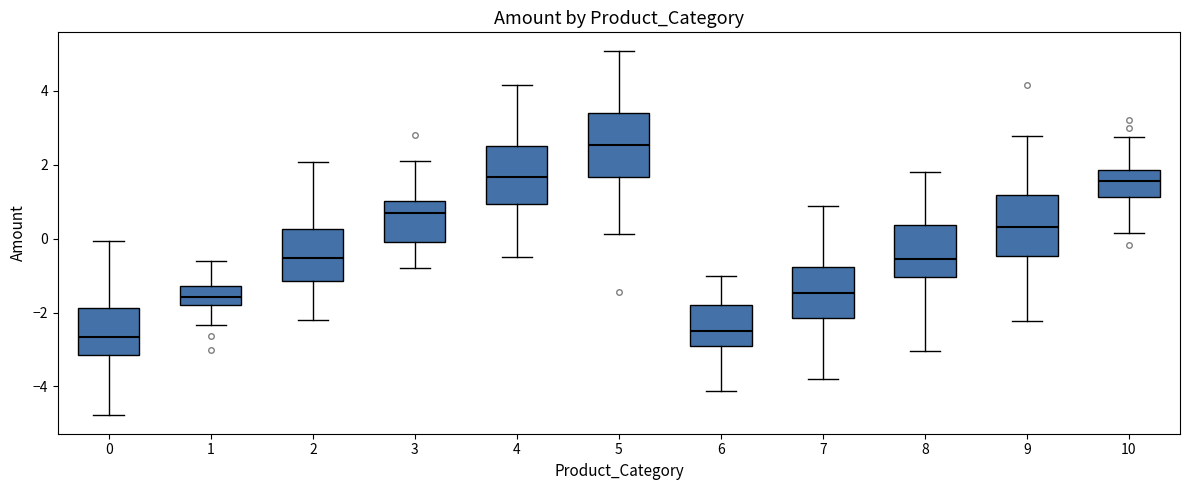

Reading left to right, transcribe this box plot: for each box, give where its median line is, the range the box spans, and where its two whiskers end, as read against the y-axis. The values are not printed on the chart, so give them approximately, as read against the axis.

0: median -2.6, box -3.2 to -1.8, whiskers -4.8 to 0.0
1: median -1.6, box -1.8 to -1.2, whiskers -2.4 to -0.6
2: median -0.6, box -1.2 to 0.2, whiskers -2.2 to 2.0
3: median 0.8, box 0.0 to 1.0, whiskers -0.8 to 2.2
4: median 1.6, box 1.0 to 2.6, whiskers -0.4 to 4.2
5: median 2.6, box 1.6 to 3.4, whiskers 0.2 to 5.0
6: median -2.4, box -3.0 to -1.8, whiskers -4.2 to -1.0
7: median -1.4, box -2.2 to -0.8, whiskers -3.8 to 0.8
8: median -0.6, box -1.0 to 0.4, whiskers -3.0 to 1.8
9: median 0.4, box -0.4 to 1.2, whiskers -2.2 to 2.8
10: median 1.6, box 1.2 to 1.8, whiskers 0.2 to 2.8